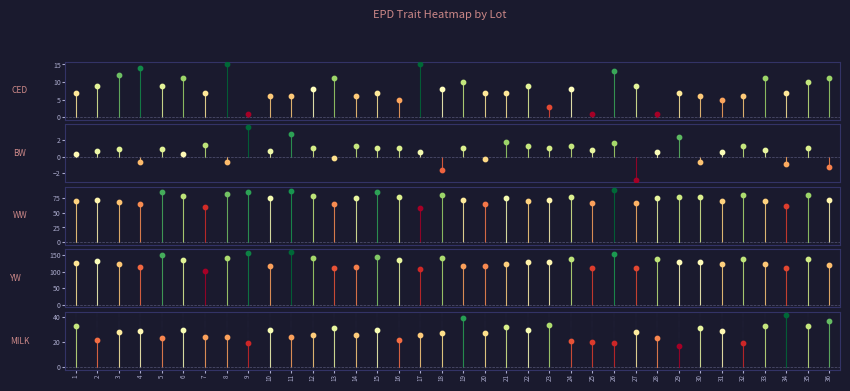

At which category does the chart reach its minimum across all series?

27